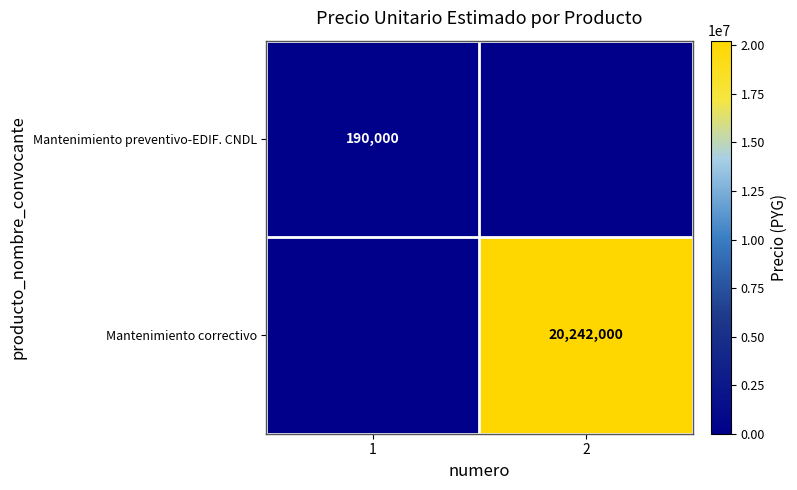

The value of Mantenimiento preventivo-EDIF. CNDL at 1 is 313676. True or false?

False